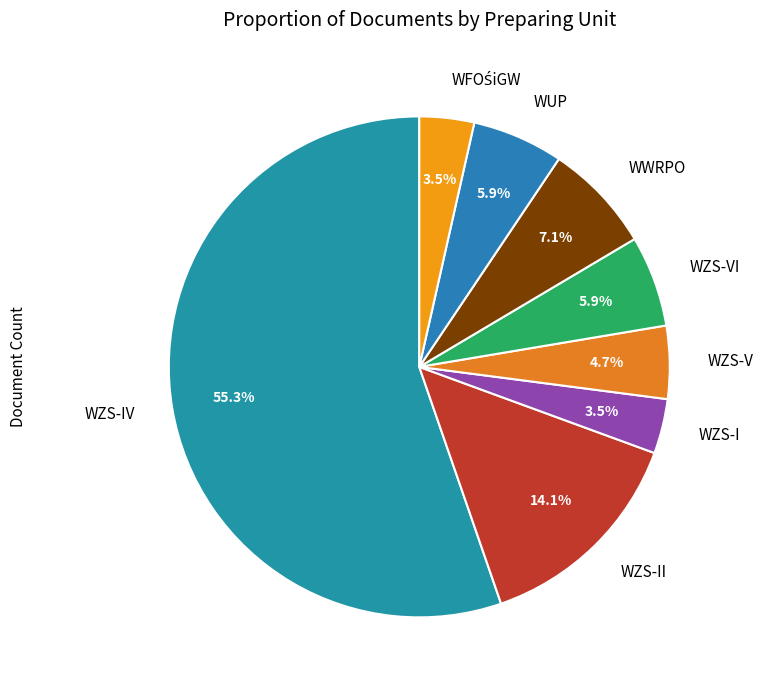

Combined, what portion of the pie is WZS-II and WZS-VI?

20.0%